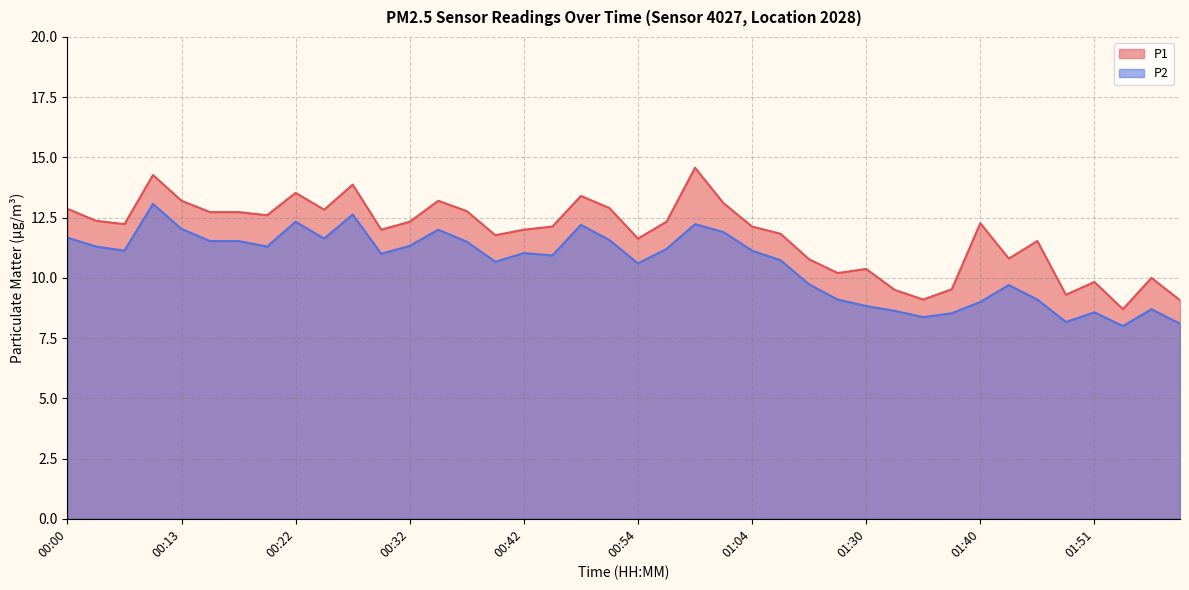

Reading right to left, extract all data points from this chart.

P1: 9.1	10.0	8.7	9.8	9.3	11.5	10.8	12.3	9.5	9.1	9.5	10.4	10.2	10.8	11.8	12.1	13.1	14.6	12.3	11.6	12.9	13.4	12.1	12.0	11.8	12.8	13.2	12.3	12.0	13.9	12.8	13.5	12.6	12.7	12.7	13.2	14.3	12.2	12.4	12.9
P2: 8.1	8.7	8.0	8.6	8.2	9.1	9.7	9.0	8.5	8.4	8.6	8.8	9.1	9.7	10.7	11.1	11.9	12.2	11.2	10.6	11.6	12.2	10.9	11.0	10.7	11.5	12.0	11.3	11.0	12.6	11.6	12.3	11.3	11.5	11.5	12.0	13.1	11.1	11.3	11.7